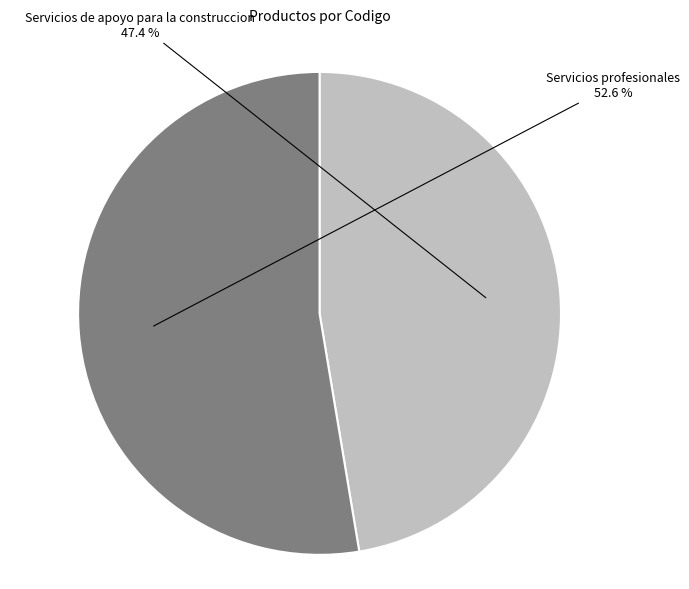

Is there a majority slice in this chart?

Yes